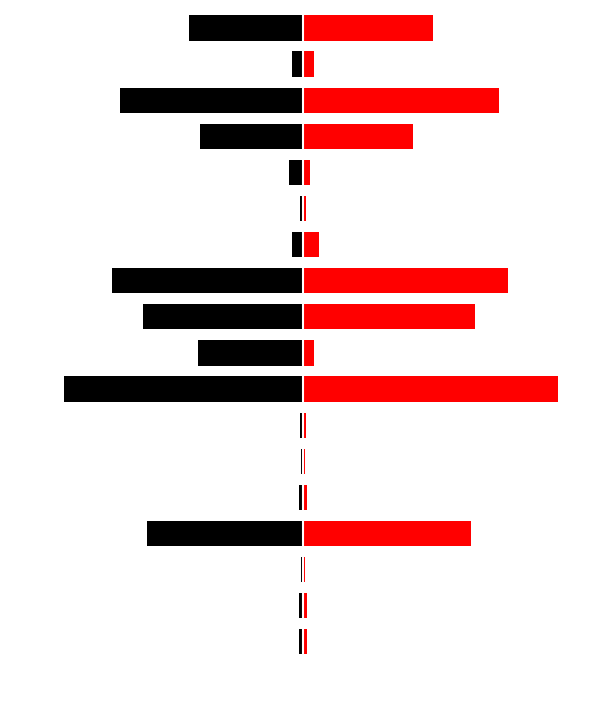

Rank the series at 4 from lowest to highest value.

задолженность (нач), задолженность (кон)